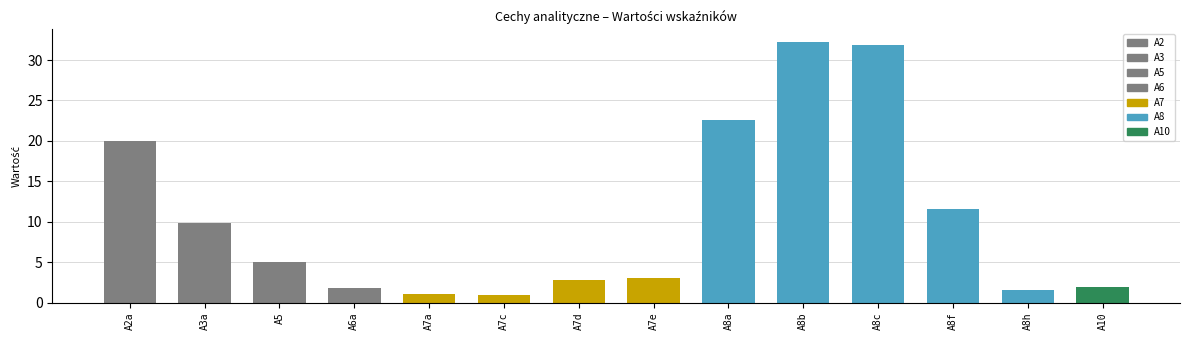

The chart shows a value of 9.8 at A3a. True or false?

True